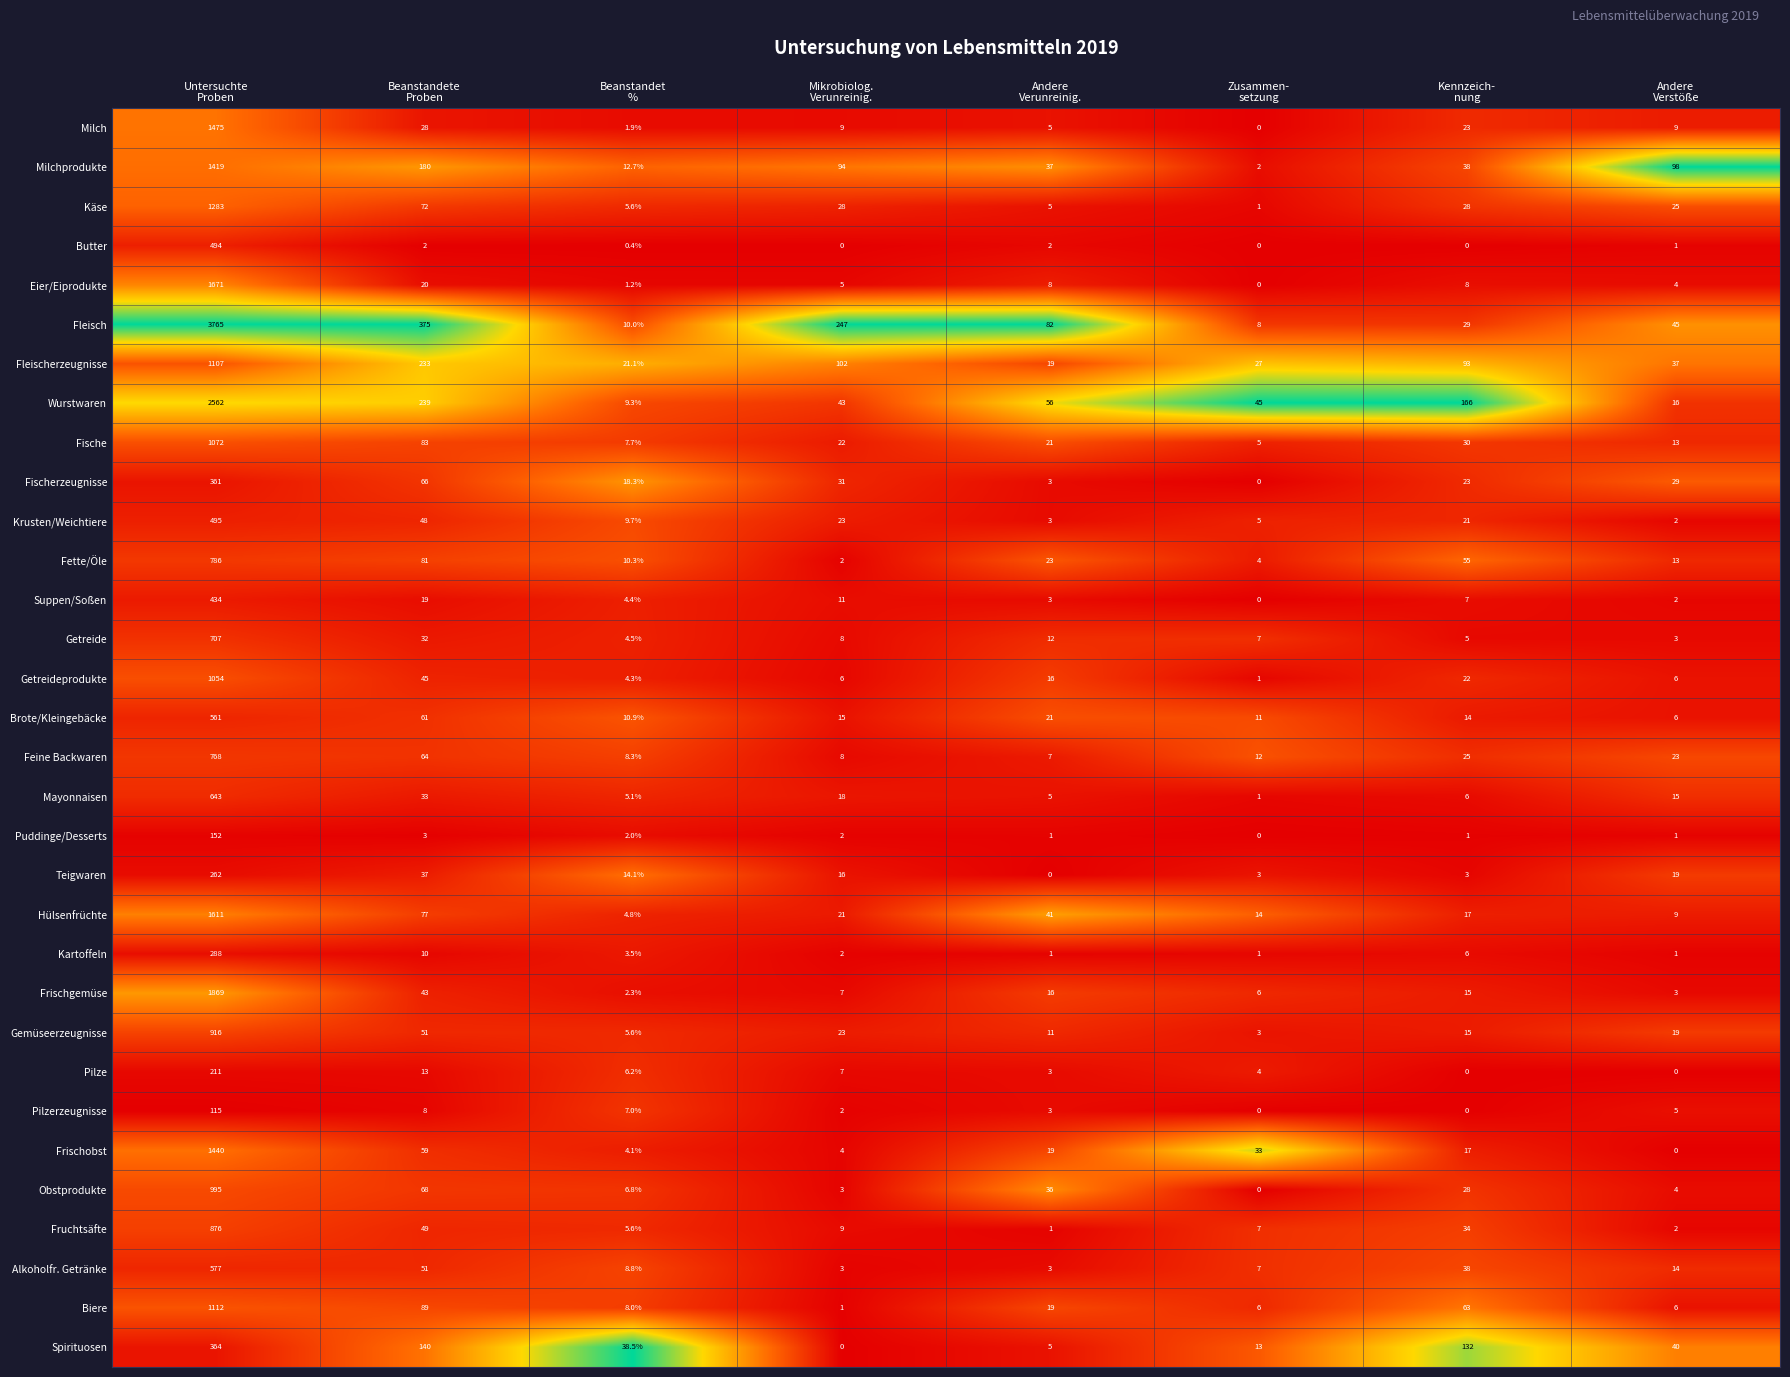

Between Mikrobiolog.
Verunreinig. and Andere
Verstöße, which series saw the biggest shift?

Fleisch